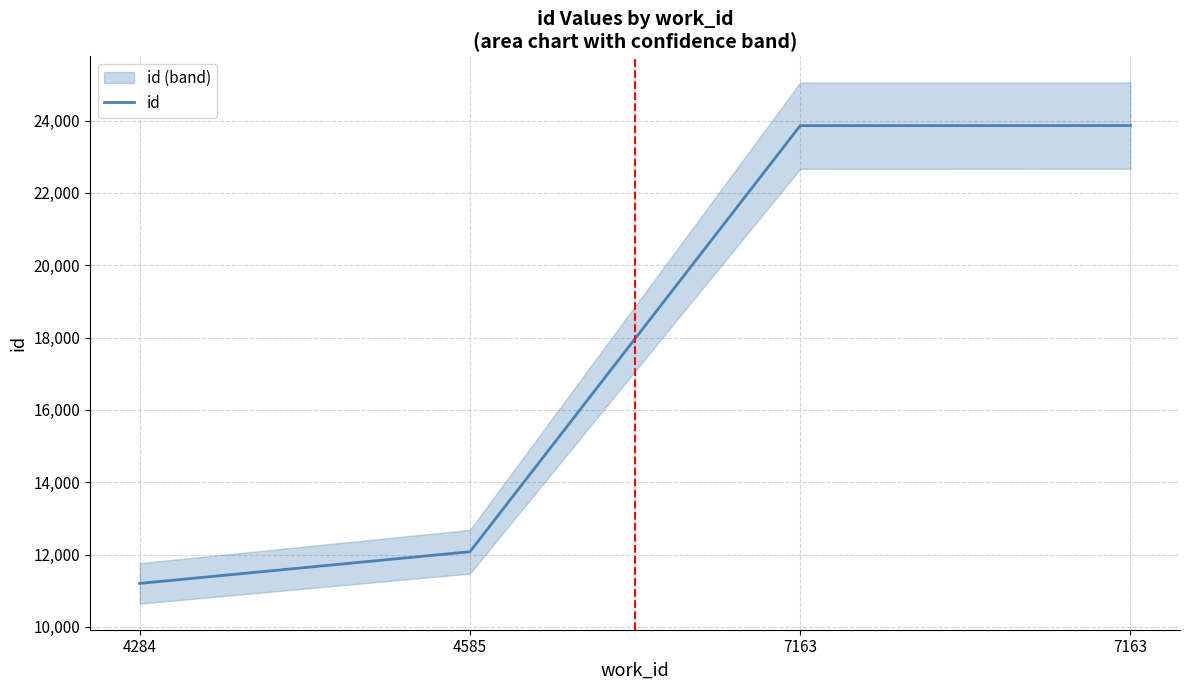

Count the number of values greater than 23860.

1